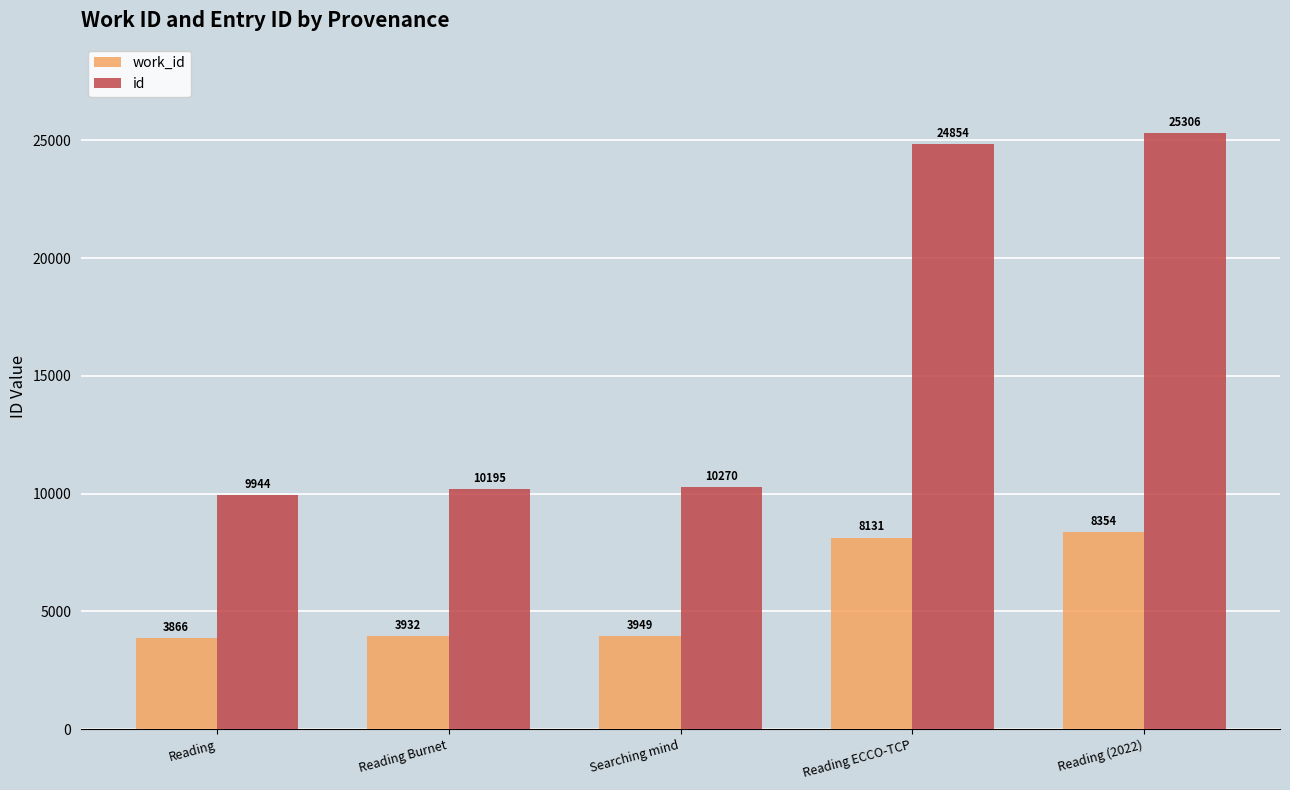

Are the bars grouped side by side (vs. stacked)?

Yes